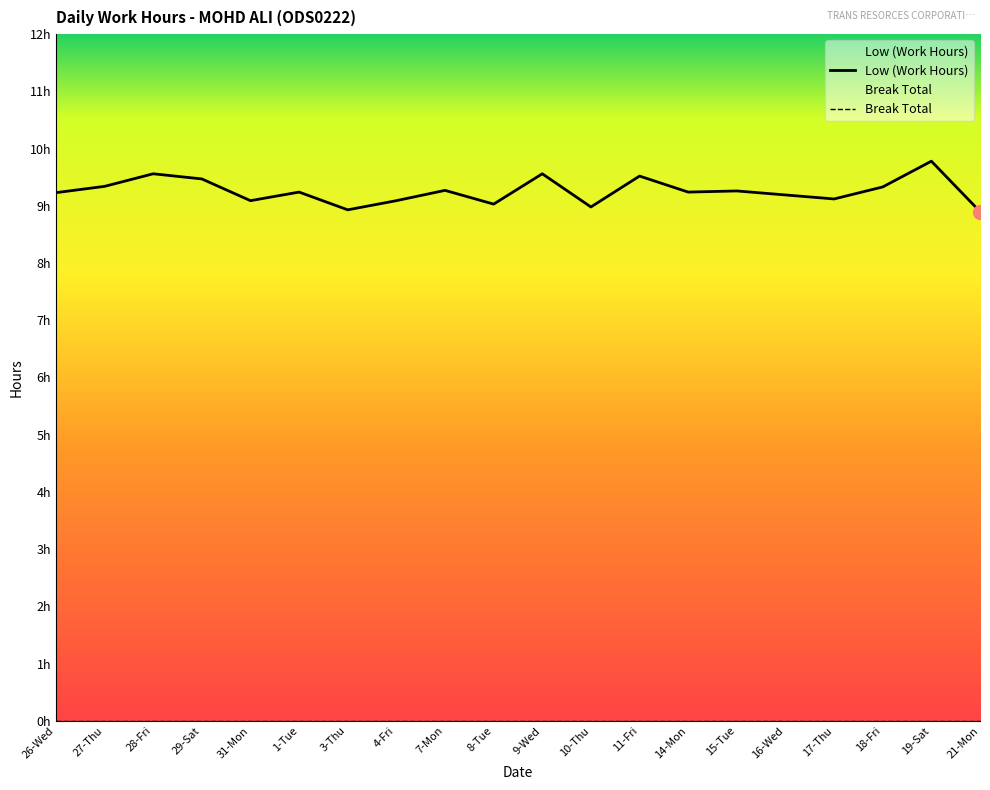

Which category has the highest value across all series?

19-Sat